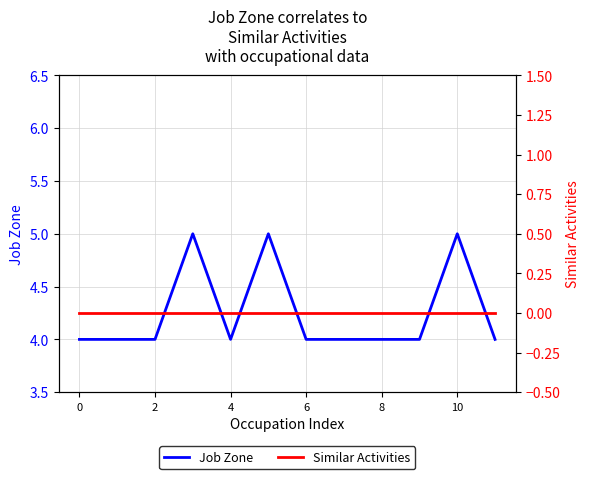

The value of Job Zone at 6 is 4. True or false?

True